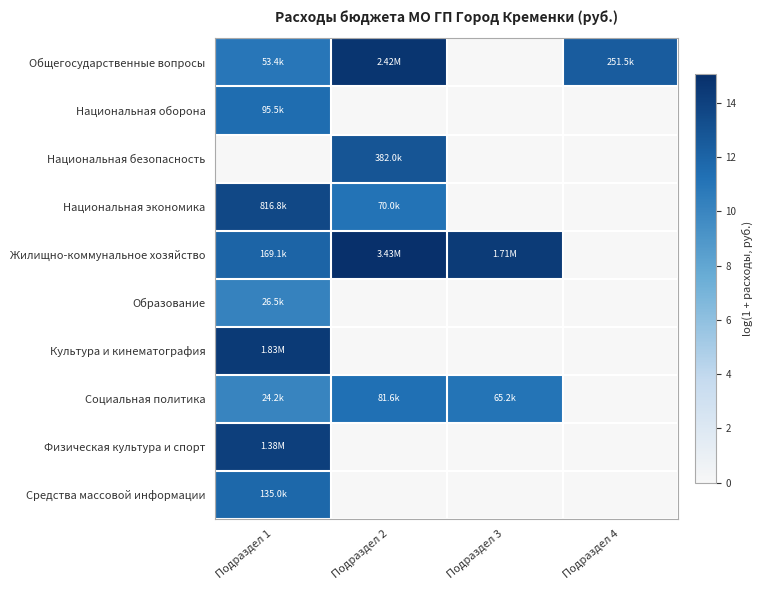

What is the total value across all series at Подраздел 4?

12.4